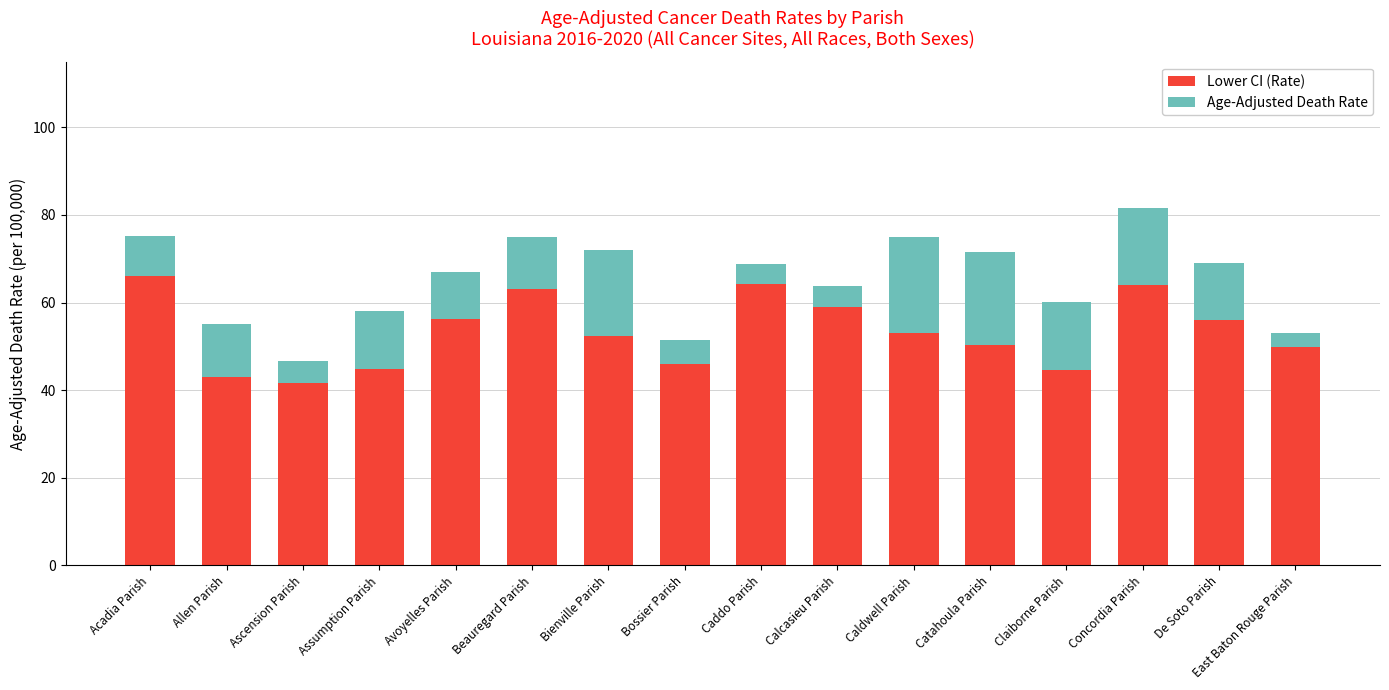

What is the difference between the second highest and minimum values in the Lower CI (Rate) series?

22.6